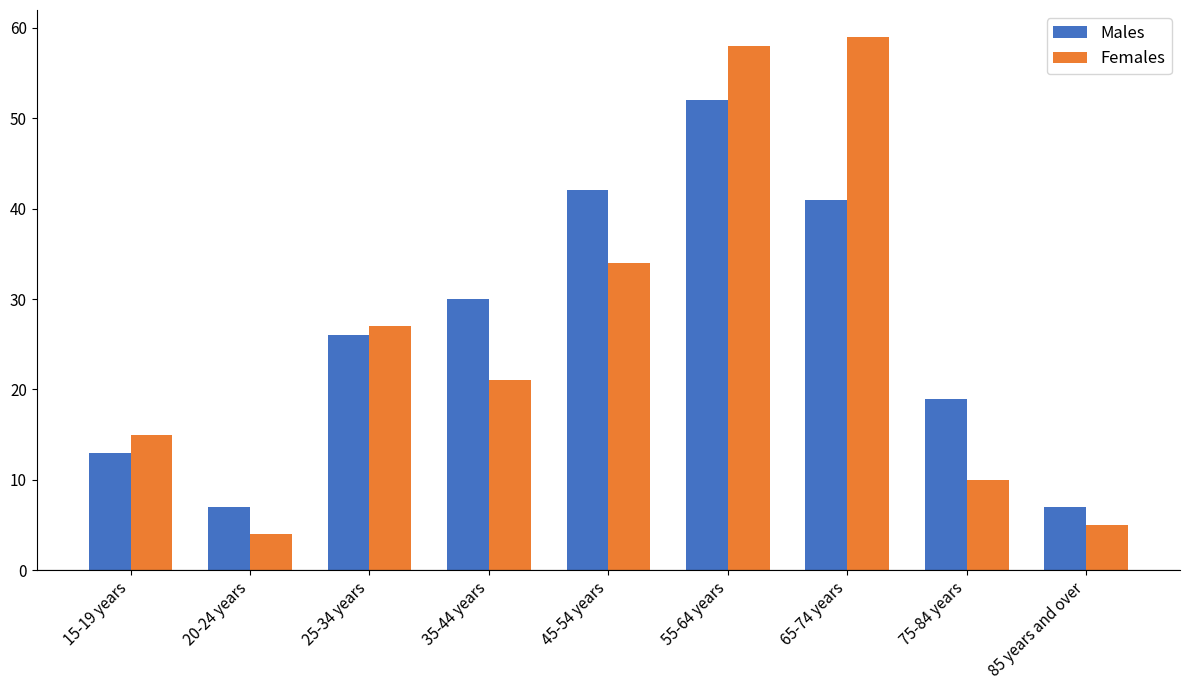

What is the lowest value of the Females series?

4